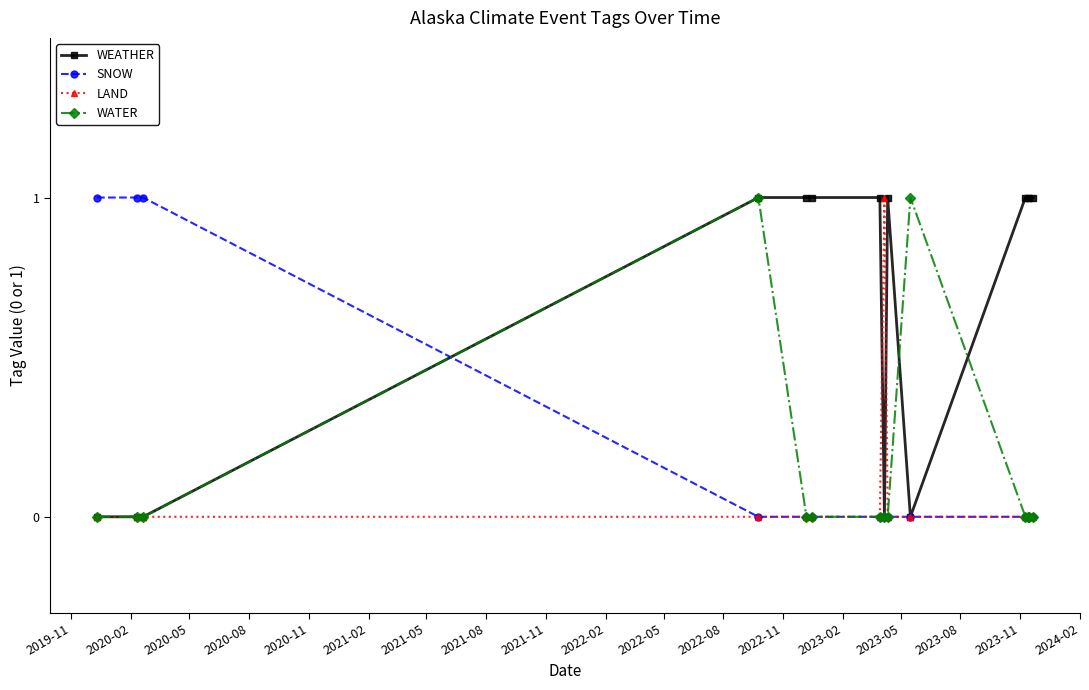

Which series has the largest total across all categories?

WEATHER